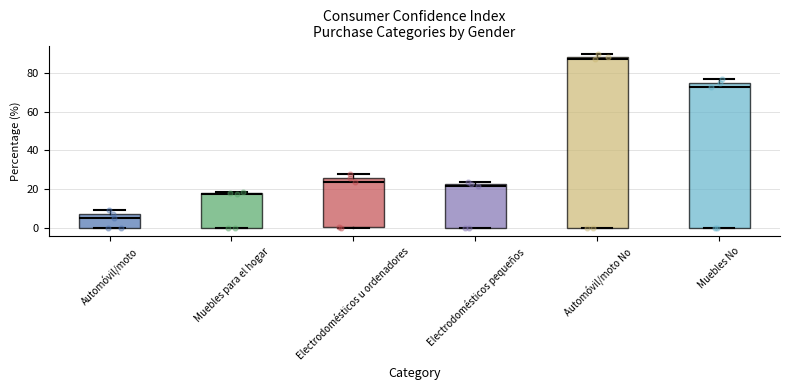

Reading left to right, read every box against the y-axis: the position of its median line, the range the box covers, and the ends of its whiskers. The values are not printed on the chart, so give them approximately, as read against the axis.

Automóvil/moto: median 6 (just below the box's upper edge), box 0 to 6, whiskers 0 to 8
Muebles para el hogar: median 18, box 0 to 18, whiskers 0 to 18 (just above the box's upper edge)
Electrodomésticos u ordenadores: median 24, box 0 to 26, whiskers 0 to 28
Electrodomésticos pequeños: median 22 (just below the box's upper edge), box 0 to 22, whiskers 0 to 24
Automóvil/moto No: median 88 (just below the box's upper edge), box 0 to 88, whiskers 0 to 90
Muebles No: median 72, box 0 to 74, whiskers 0 to 76